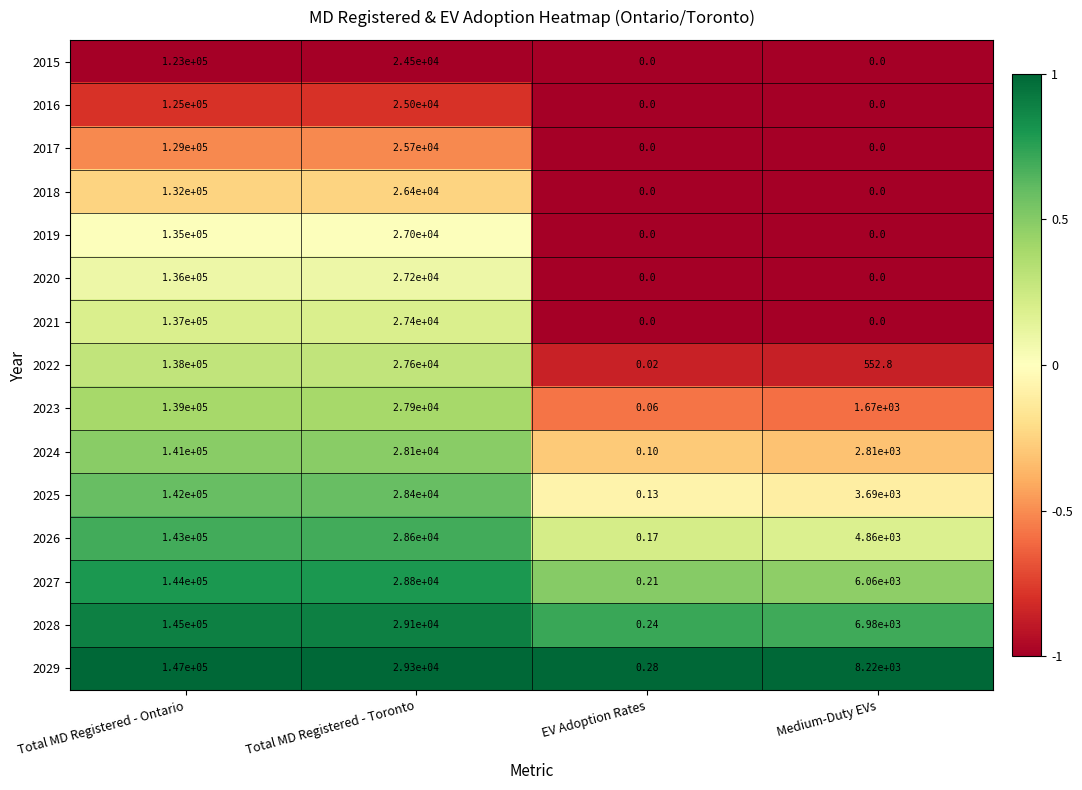

Where does the 2028 series first go above 29100?

Total MD Registered - Ontario